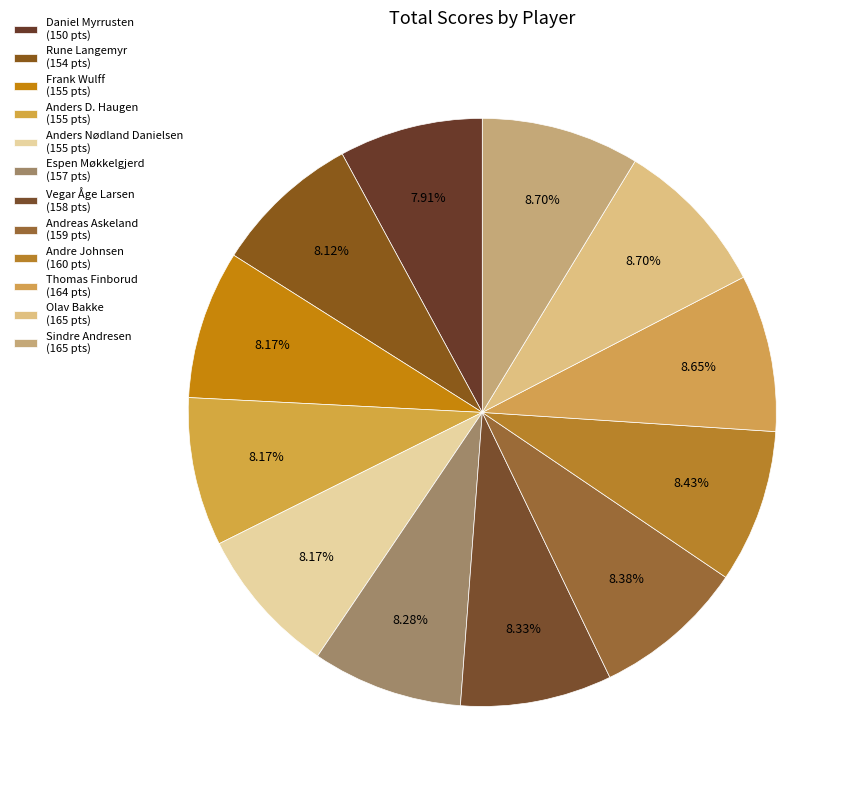

How many slices are in this pie chart?

12